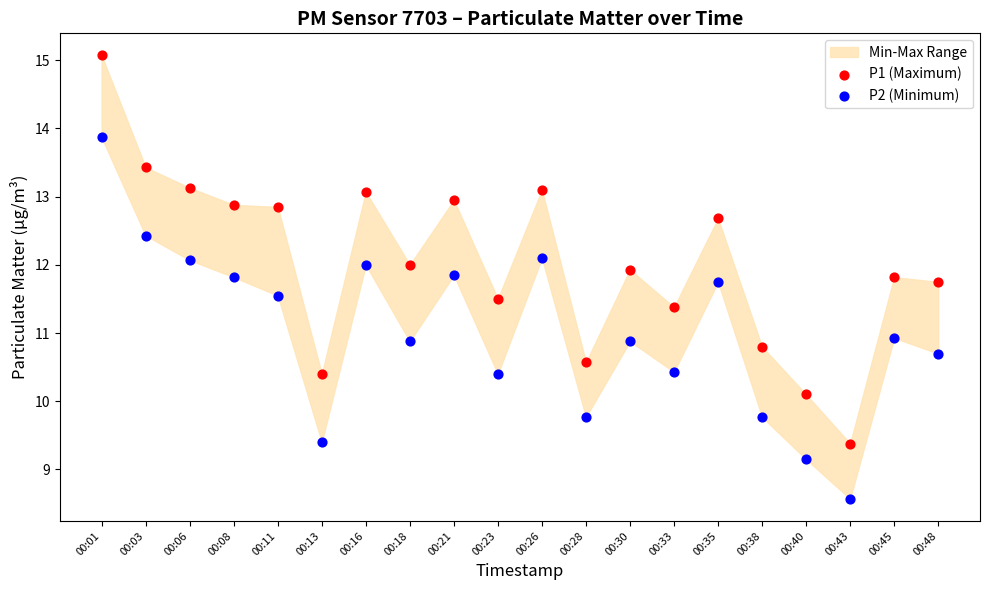

Which series contains the lowest Y value?

P2 (Minimum)